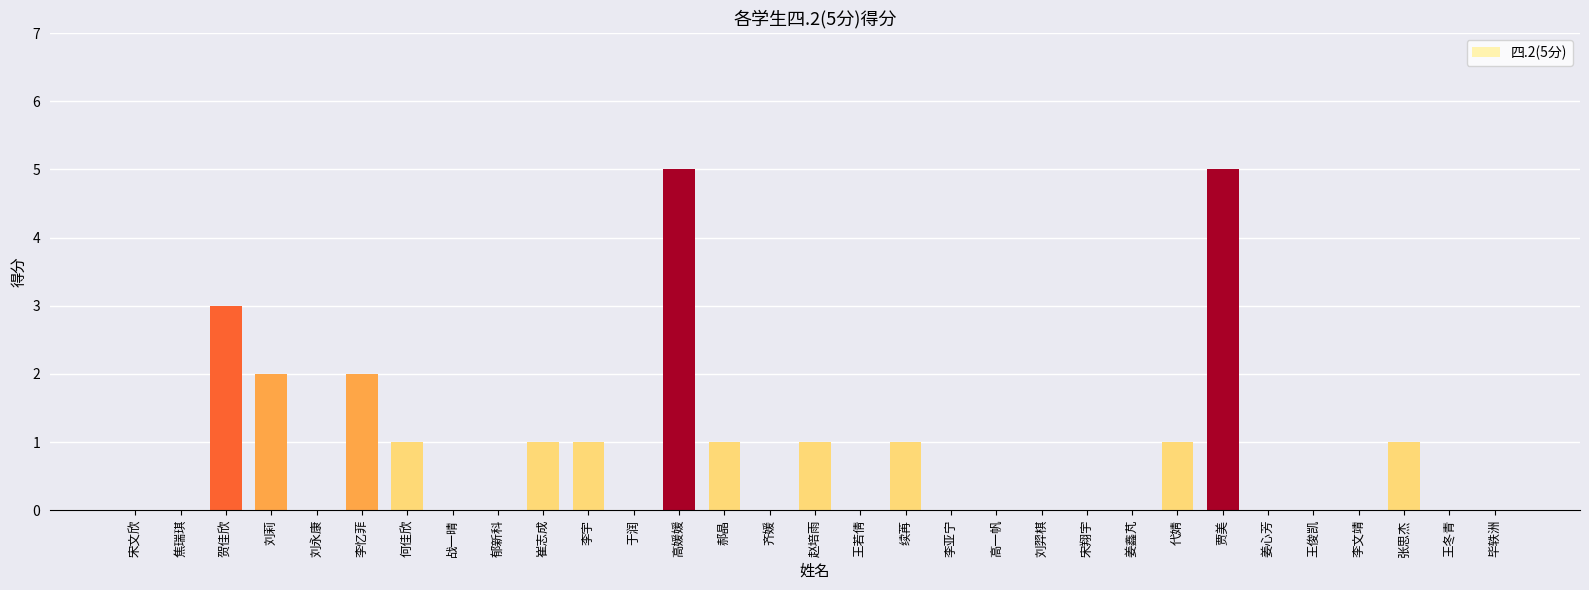

The chart shows a value of -2 at 于润. True or false?

False